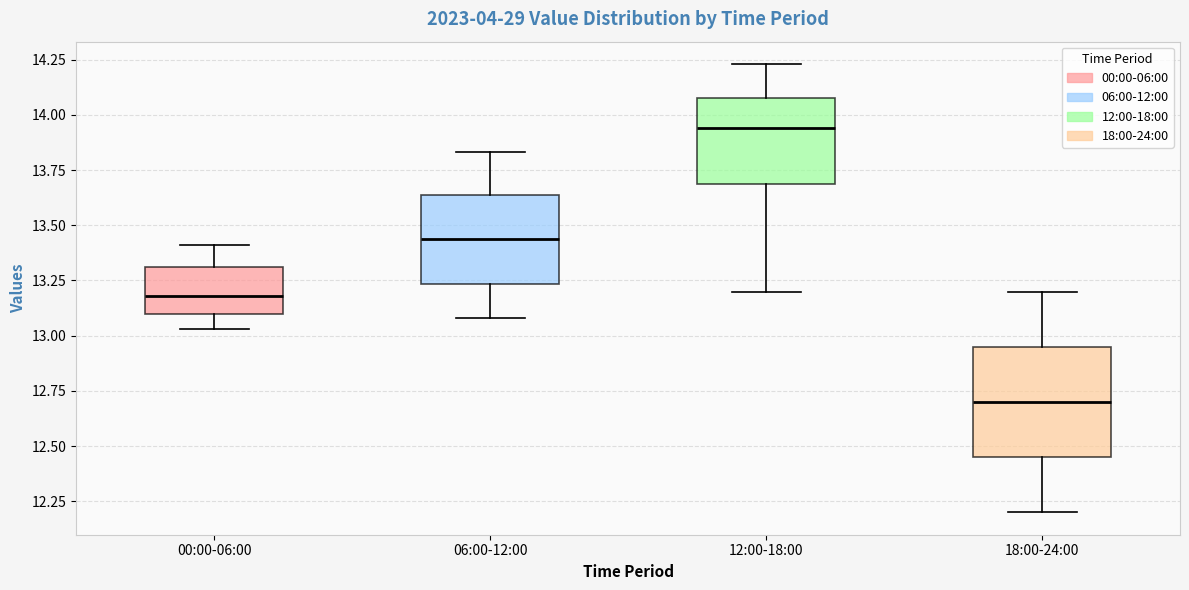

Where does the lower whisker of the box for 06:00-12:00 end on the y-axis? The values are not printed on the chart, so give them approximately, as read against the axis.

13.10